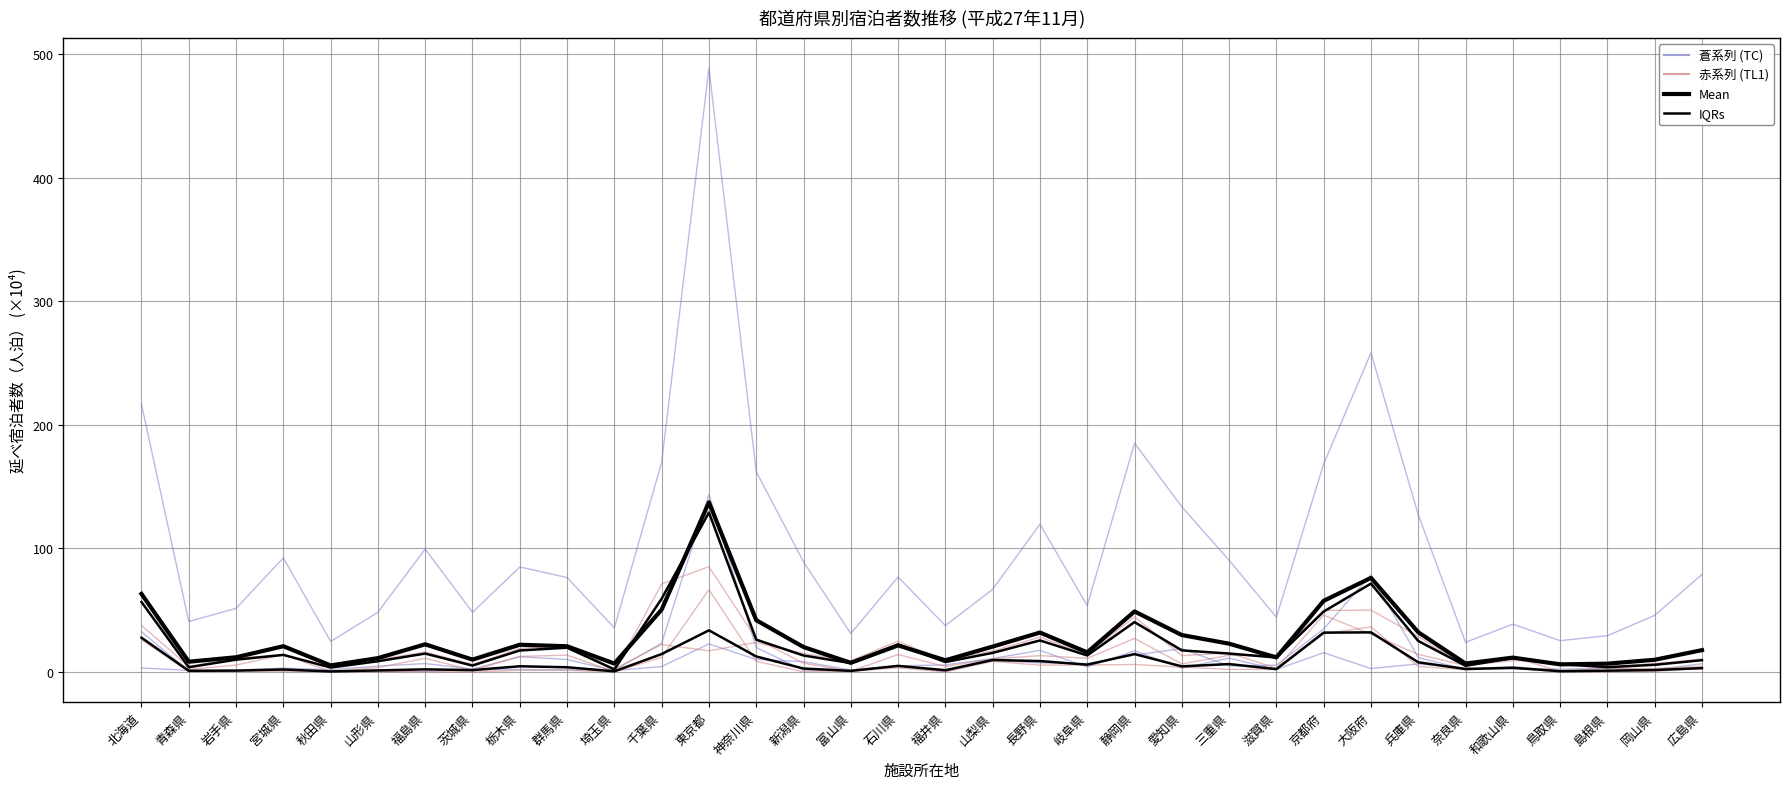

The value of 延べ宿泊者数 at 北海道 is 216.6. True or false?

True